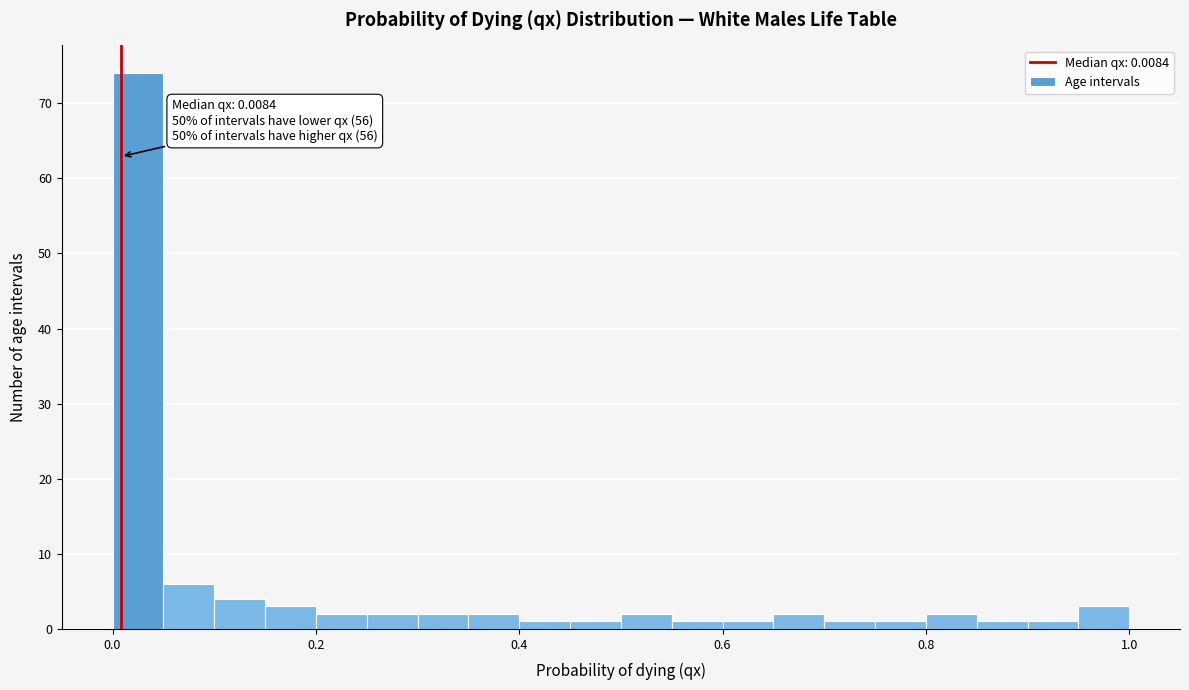

Around what value on the x-axis is the tallest bar? Give the approximate position of its centre, as read against the axis.

0.02